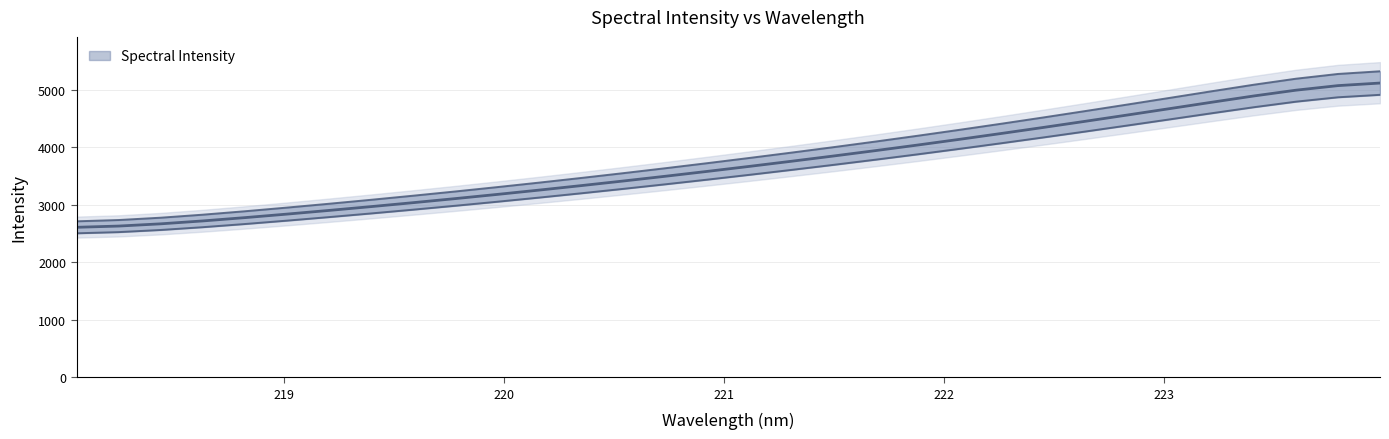

What is the label of the 32nd point from the left?

223.9802